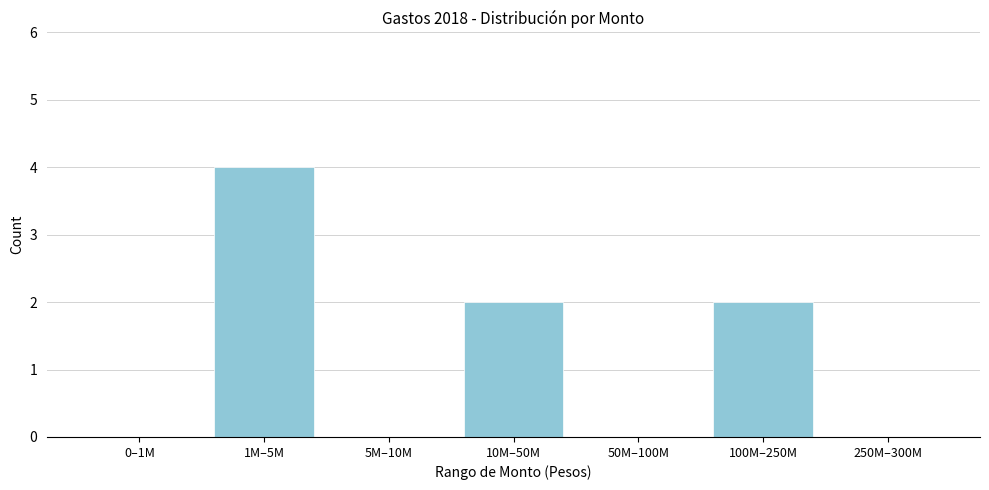

Reading right to left, extract all data points from this chart.

250M–300M=0	100M–250M=2	50M–100M=0	10M–50M=2	5M–10M=0	1M–5M=4	0–1M=0